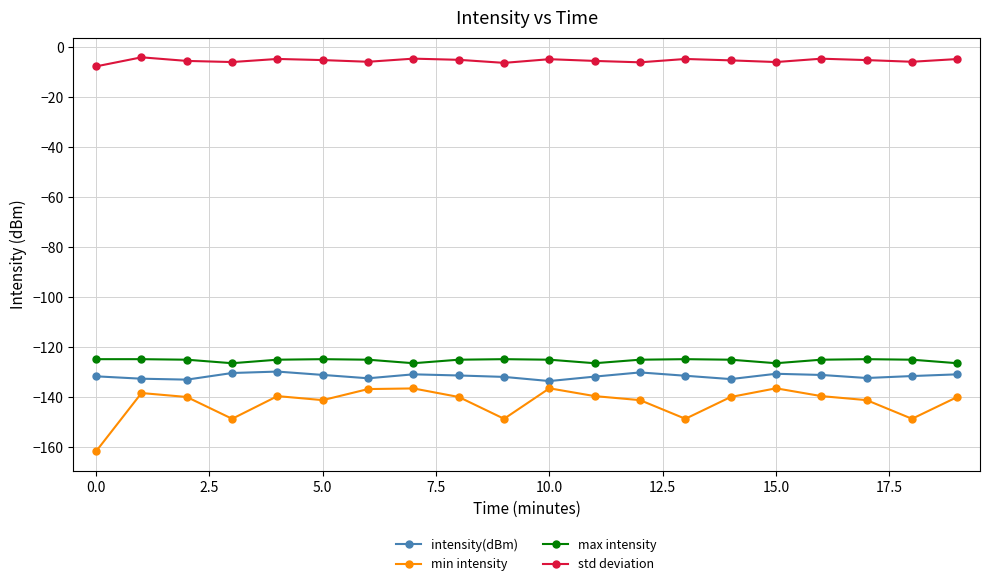

Count the number of categories in the chart.

20